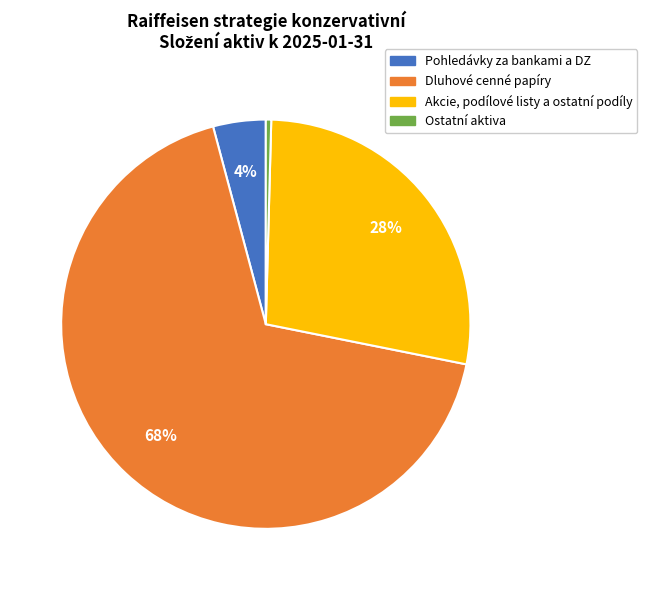

Is there a majority slice in this chart?

Yes